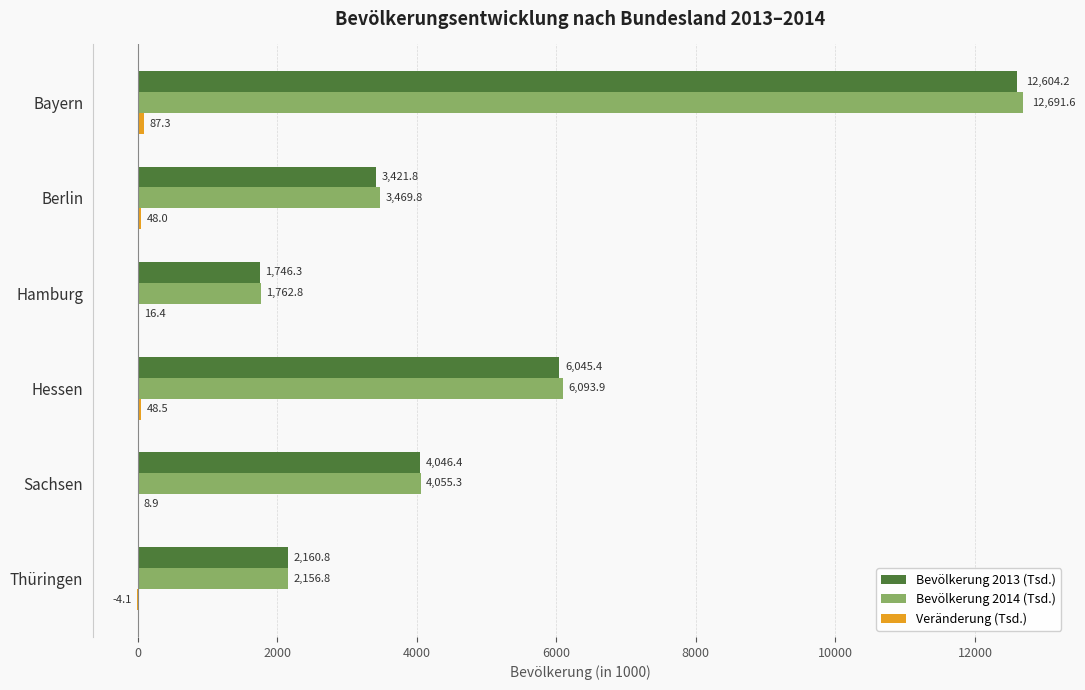

Which series has the largest total across all categories?

Bevölkerung 2014 (Tsd.)